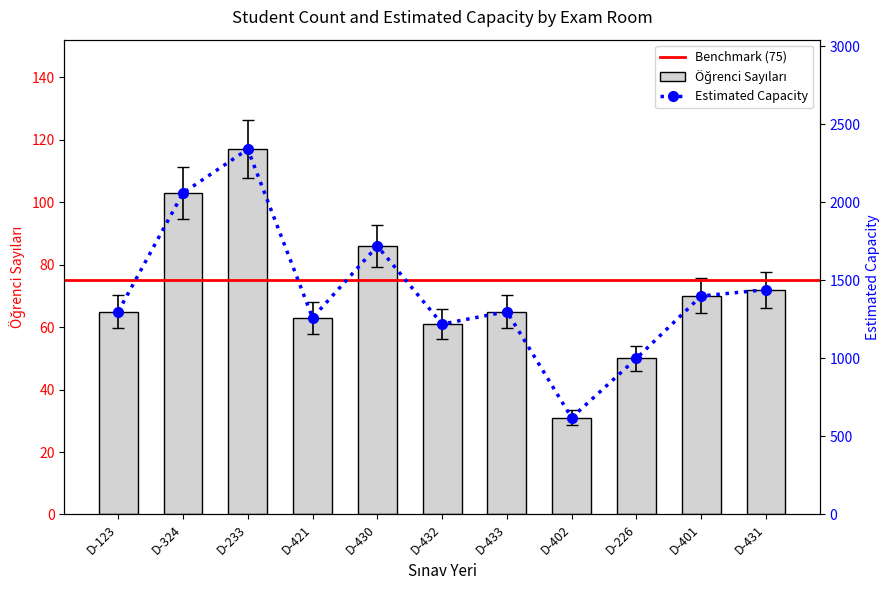

True or false: the data shows 1000 at D-226.

True